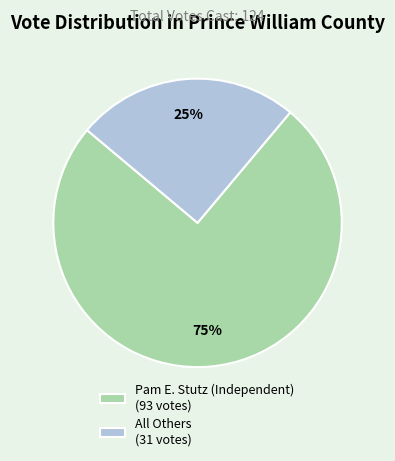

Rank the categories by value from lowest to highest.

All Others, Pam E. Stutz (Independent)